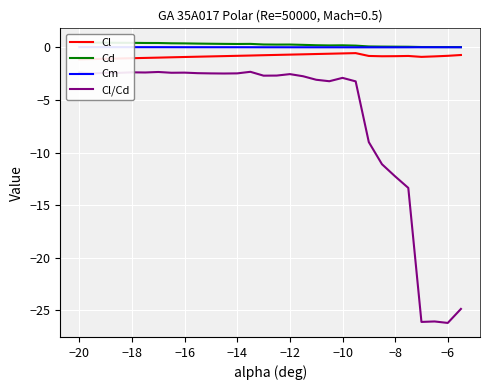

What is the highest value of the Cl/Cd series?

-2.3